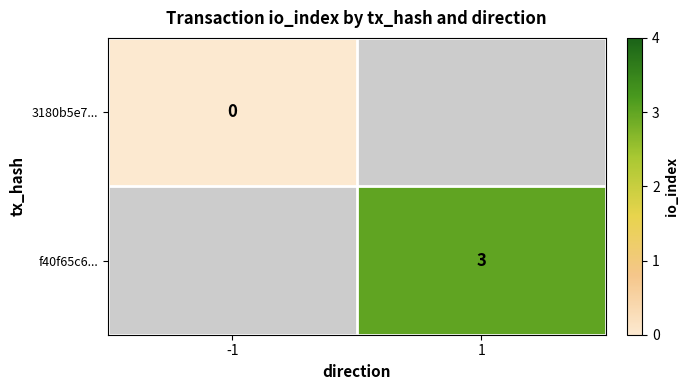

Is it true that f40f65c6... equals 3 at 1?

True